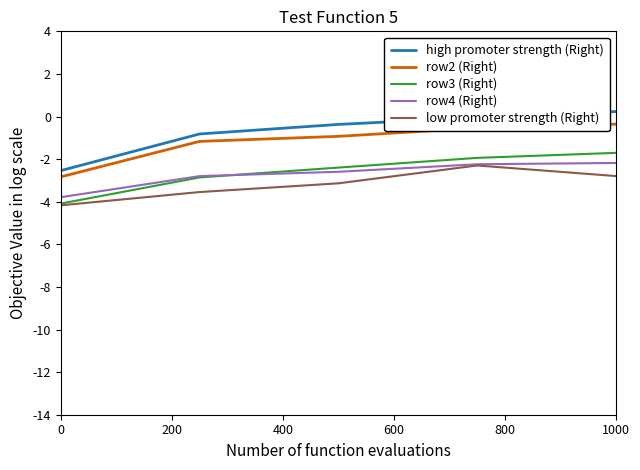

What is the highest value of the row3 (Right) series?

-1.7